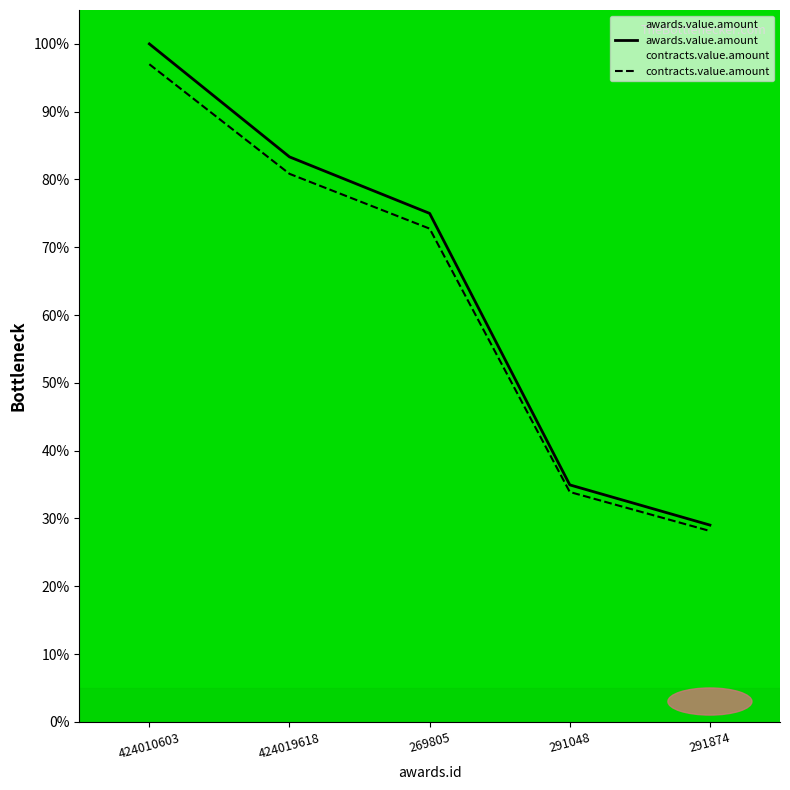

At which label does awards.value.amount first exceed 75?

424010603